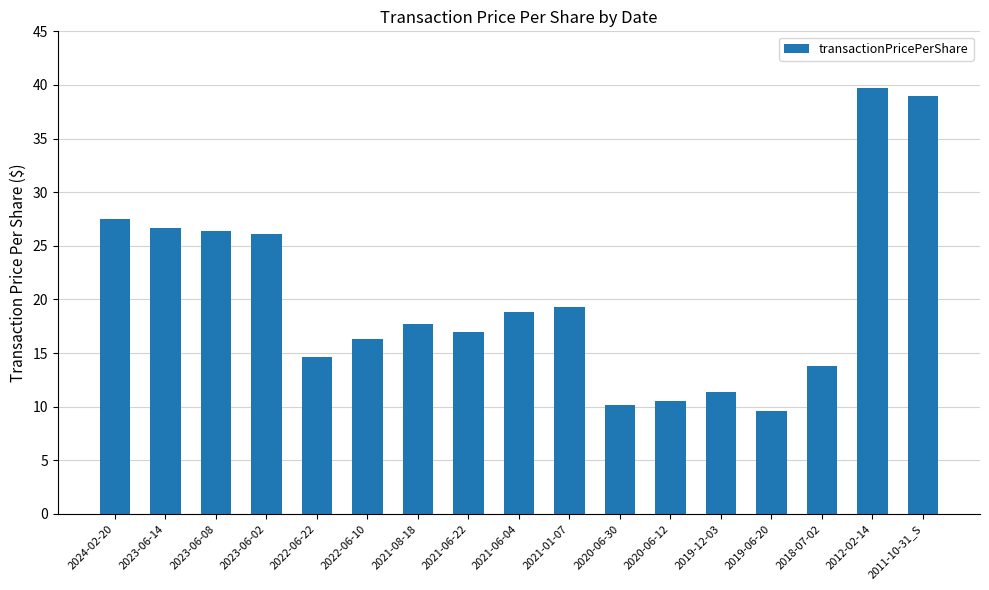

At which label does the data first exceed 17?

2024-02-20